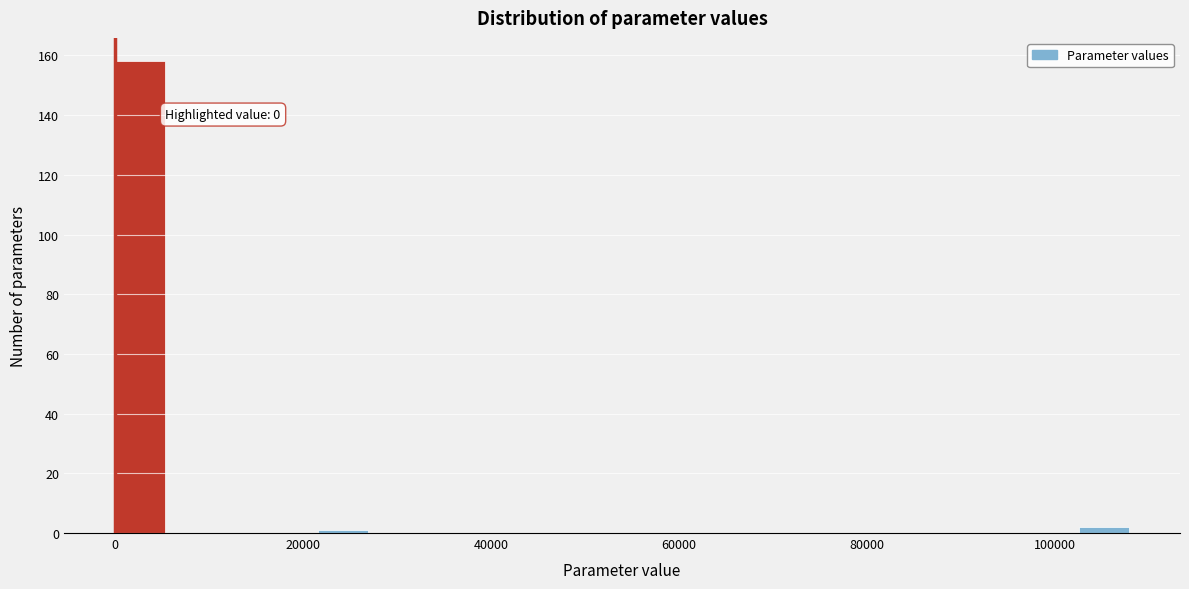

Around what value on the x-axis is the tallest bar? Give the approximate position of its centre, as read against the axis.

2000